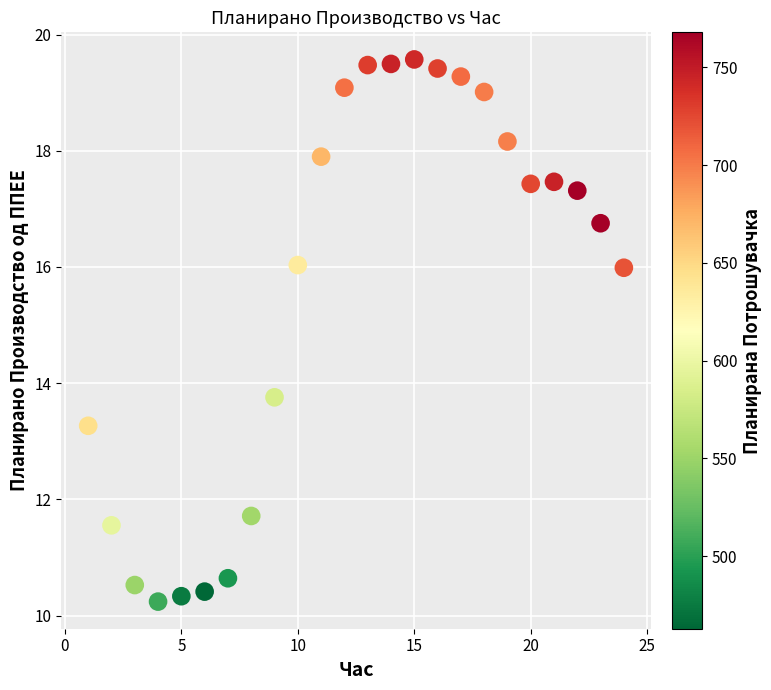

What Y value in the scatter plot is closest to 14?

13.8